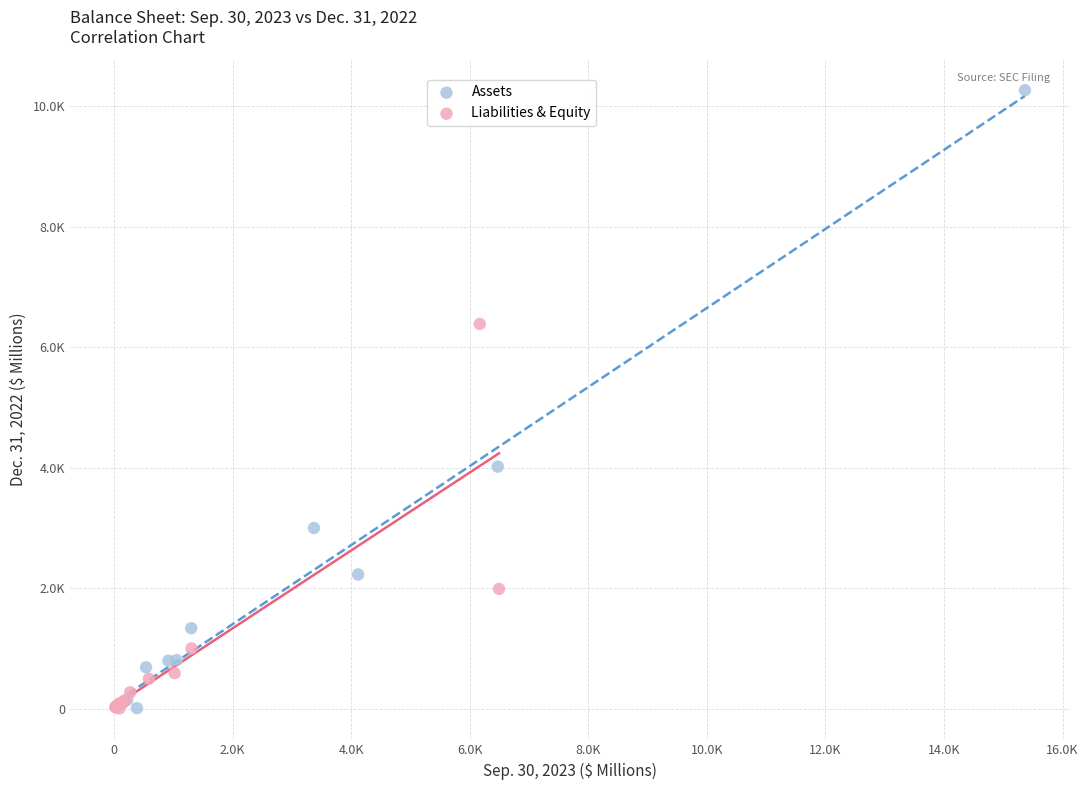

What are all the series names shown in the legend?

Assets, Liabilities & Equity